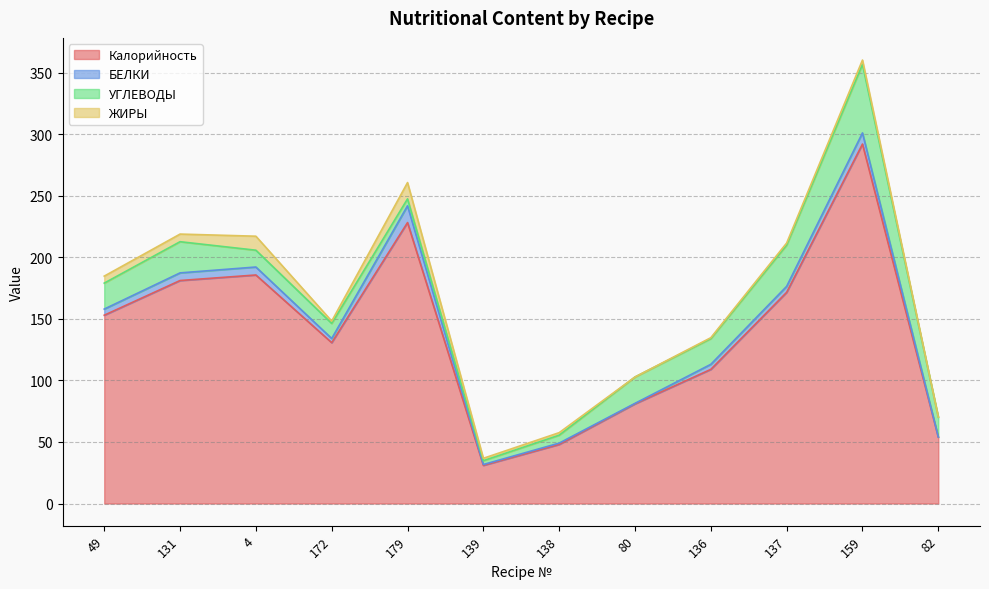

What is the label of the 9th point from the right?

172